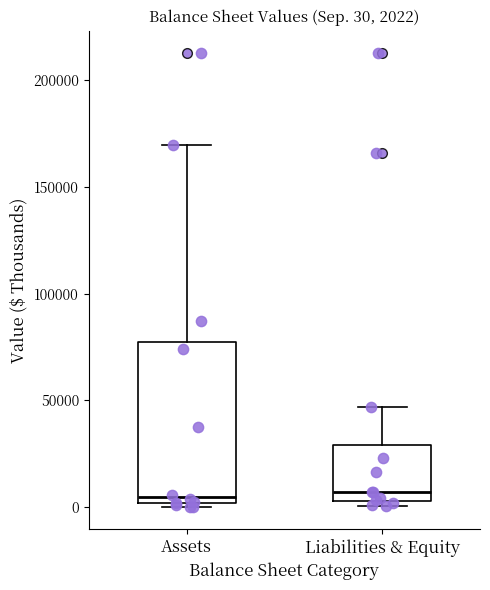

Which box is the tallest, from its lower edge to its upper edge?

Assets